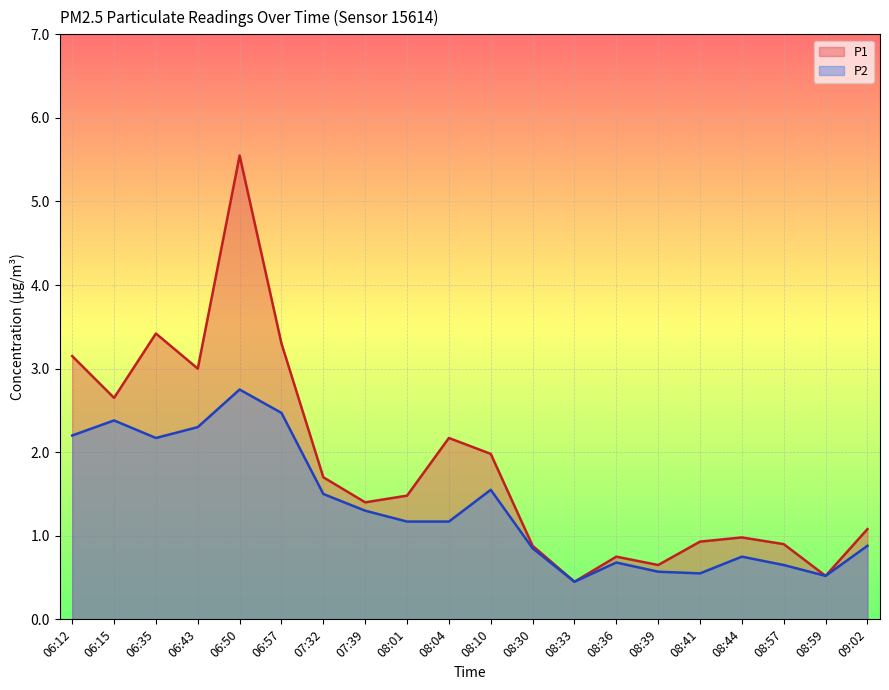

What is the minimum value shown in the chart?

0.5